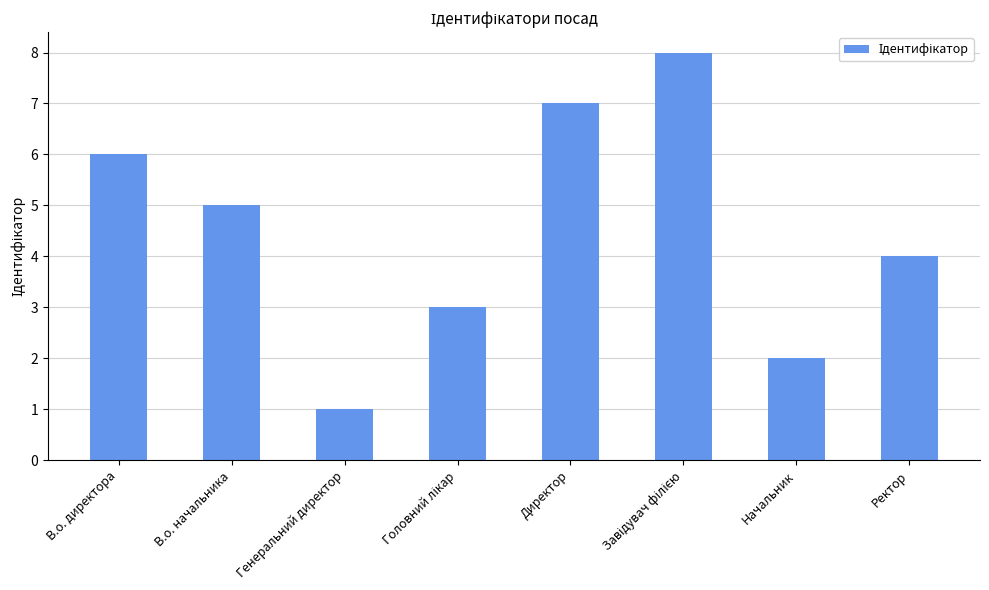

What is the minimum value shown in the chart?

1